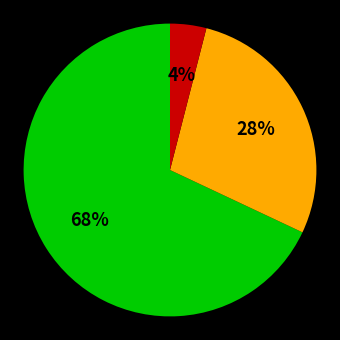

To the nearest percent, what is the difference between the largest and smallest slice percentages?

64%